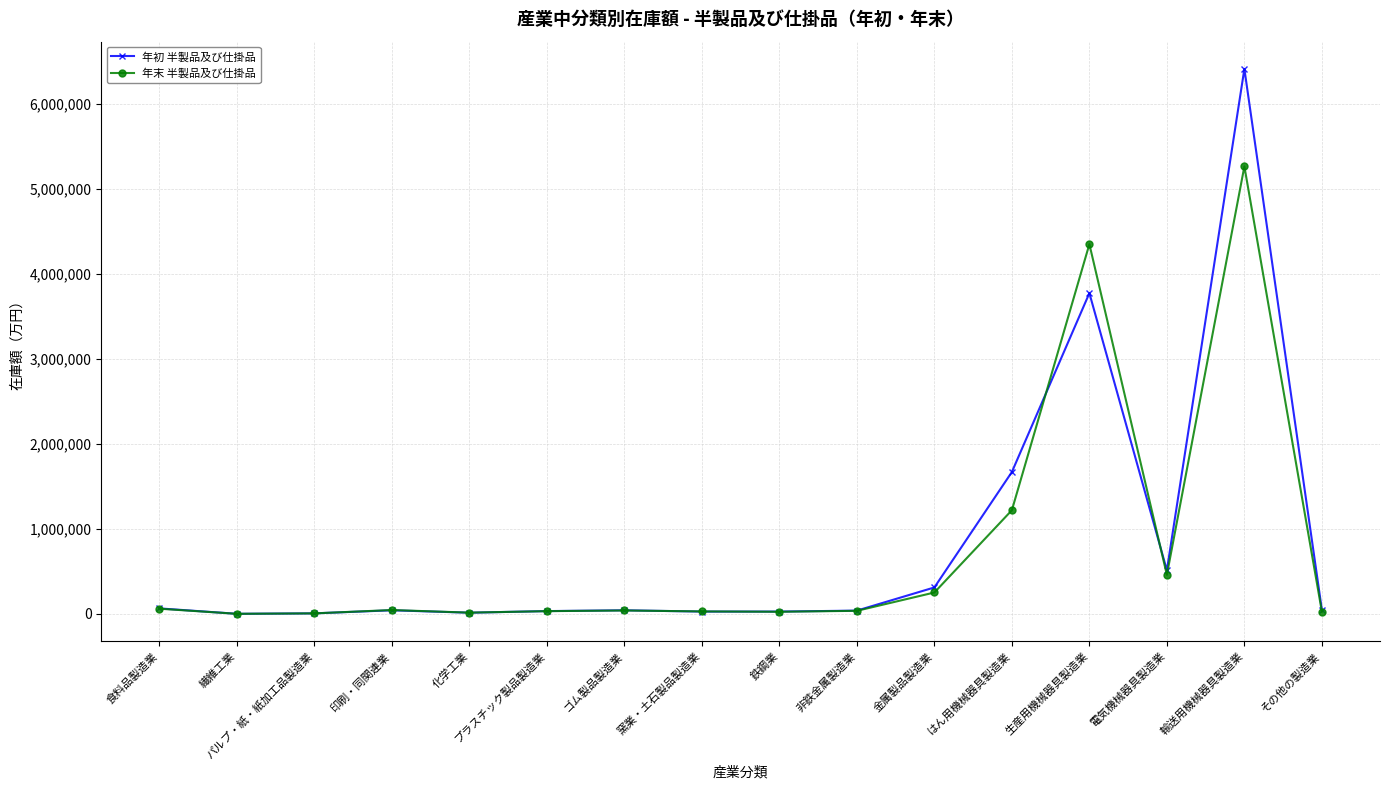

Where is 年末 半製品及び仕掛品 nearest to the value 2632742?

はん用機械器具製造業